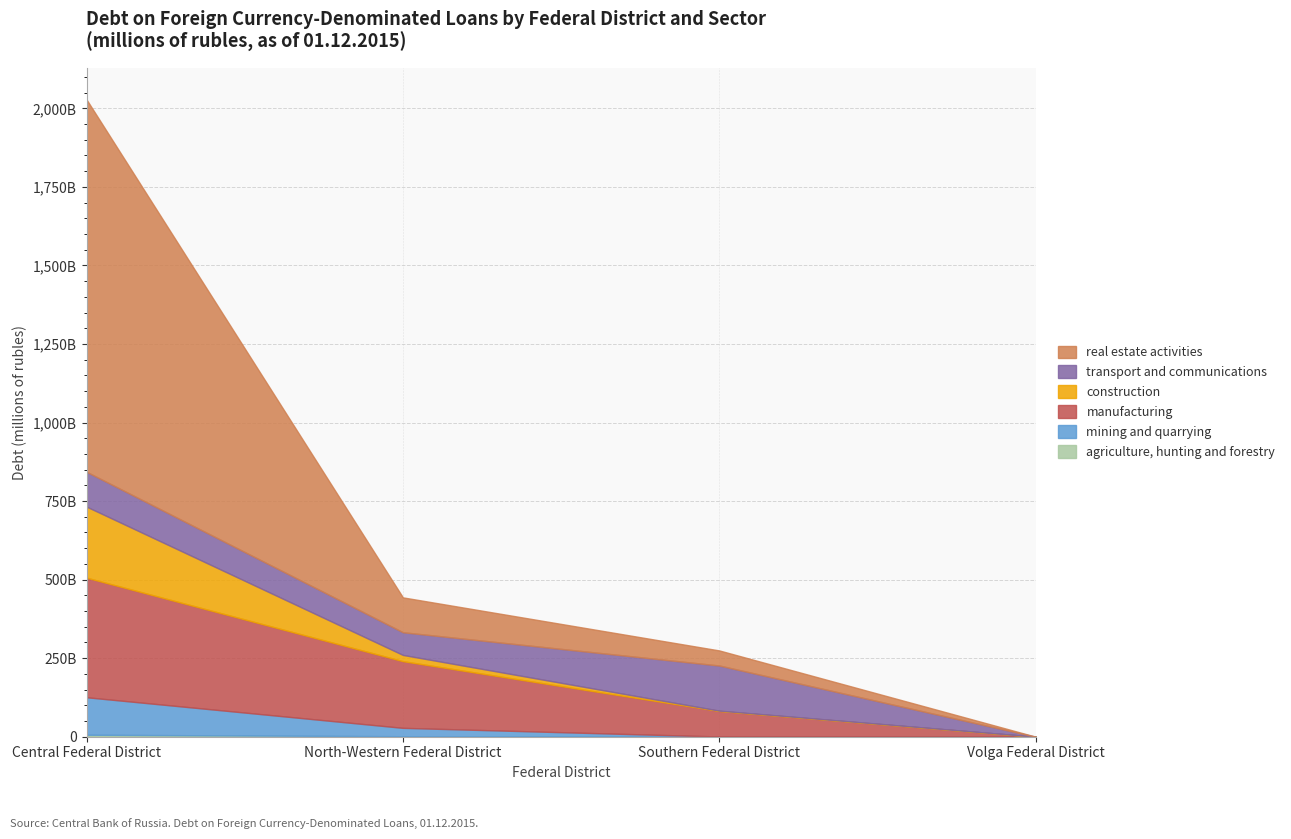

Where is agriculture, hunting and forestry nearest to the value 3127?

North-Western Federal District